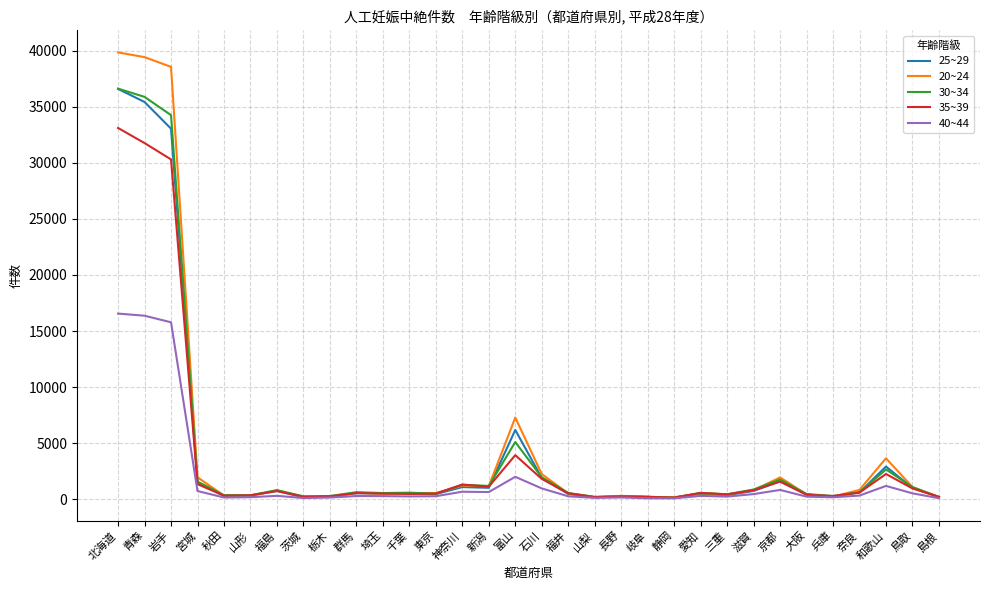

What is the minimum value for 40~44?

83